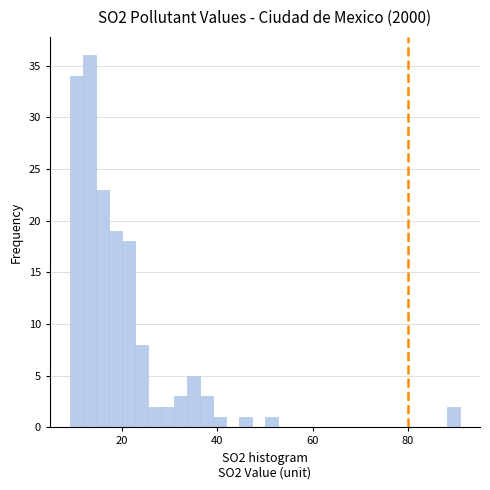

Around what value on the x-axis is the tallest bar? Give the approximate position of its centre, as read against the axis.

14